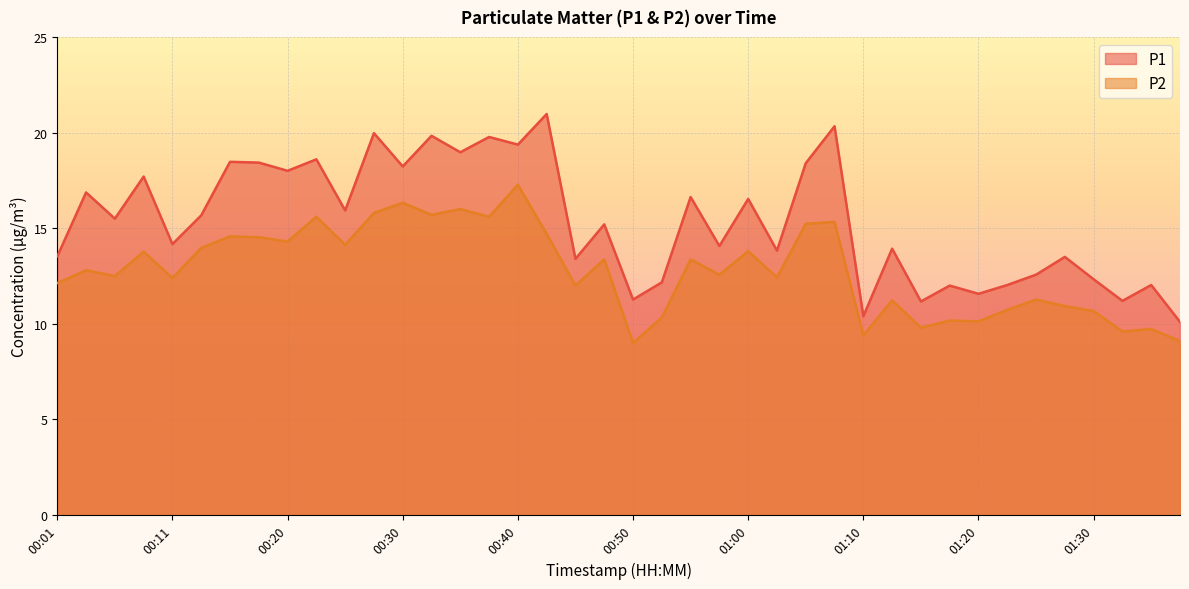

At which label is P1 closest to 15?

00:47